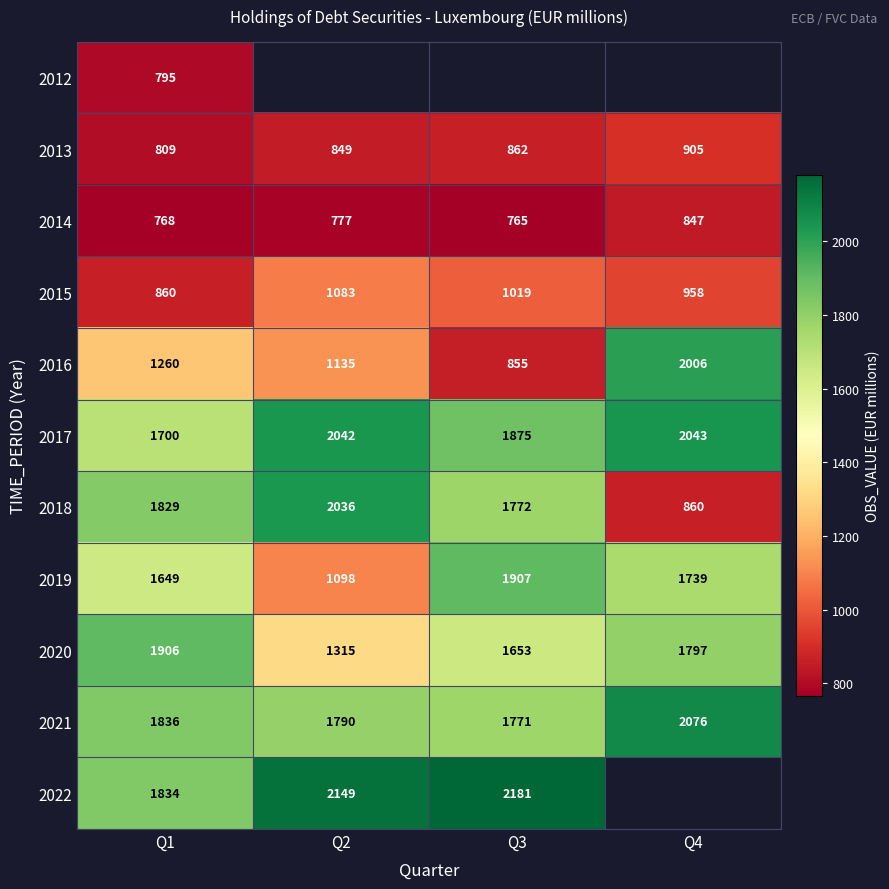

At which category is the sum across all series the highest?

Q1